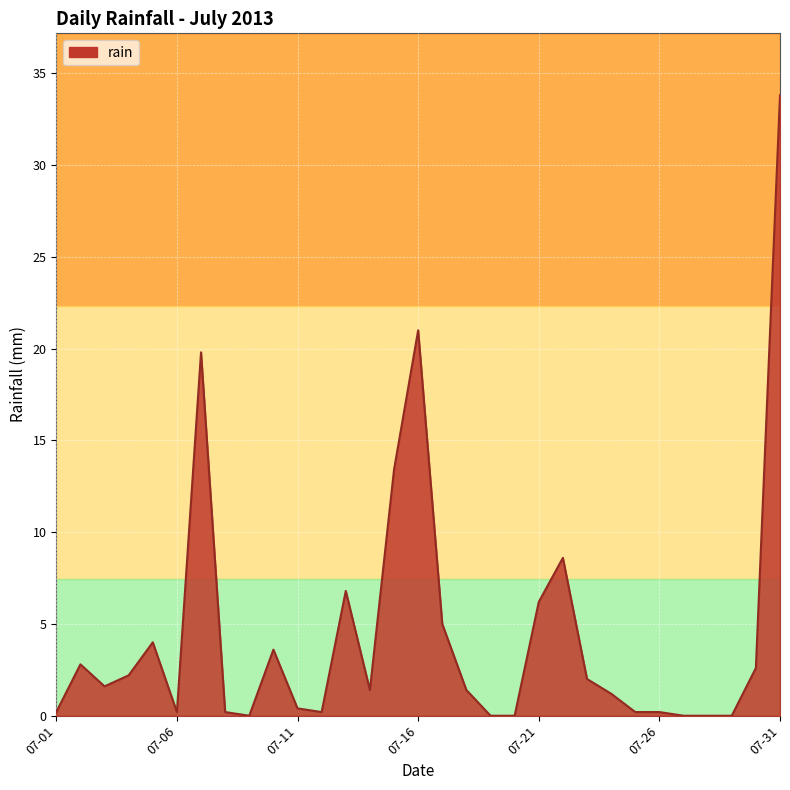

What is the maximum value shown in the chart?

33.8